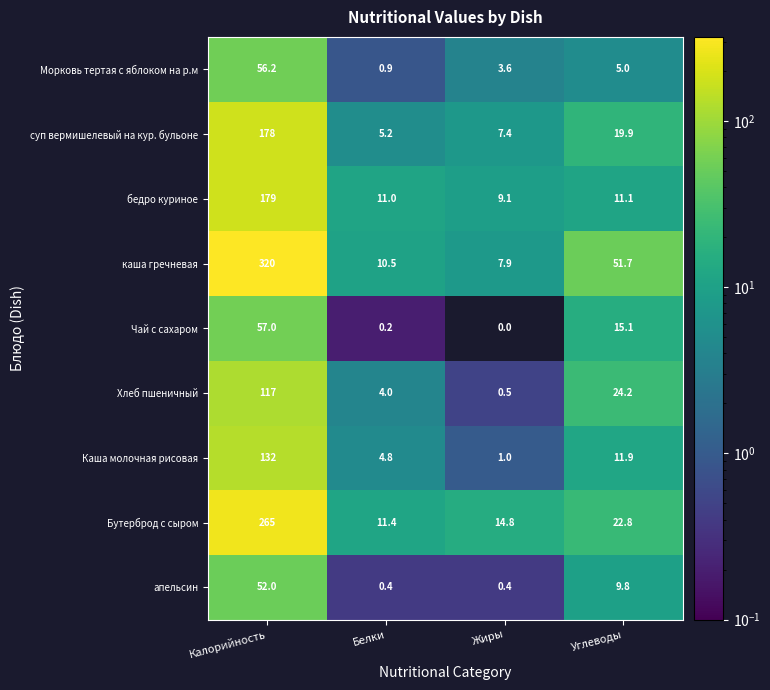

What is the difference between the Каша молочная рисовая values at Жиры and Углеводы?

10.9